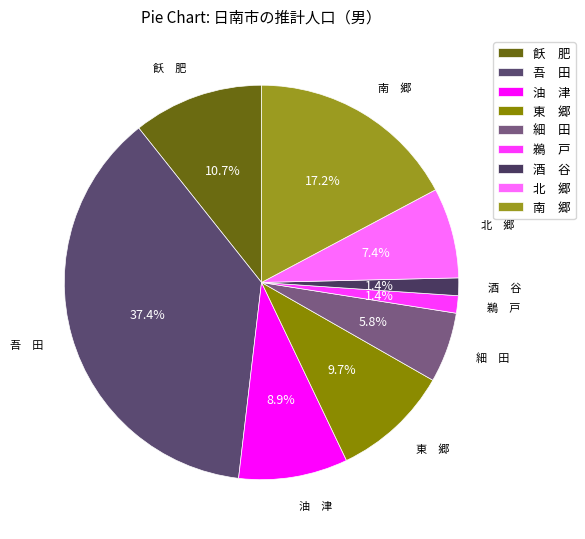

Which slice is the largest?

吾 田